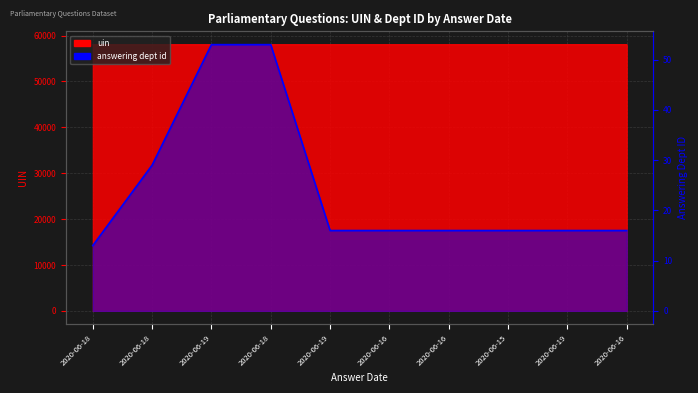

How many lines are shown in the chart?

2